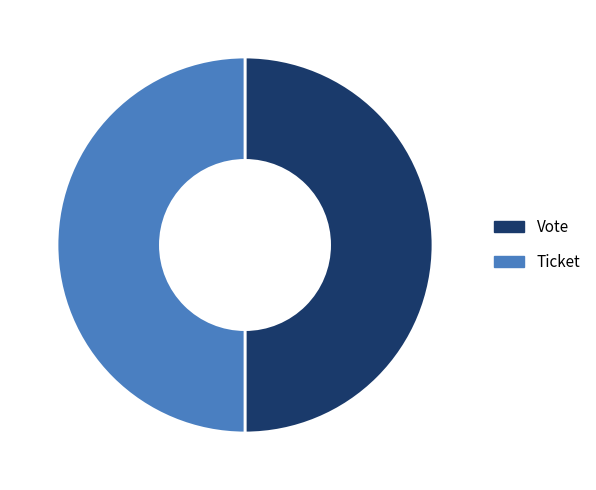

What is the ratio of the value at Vote to the value at Ticket?

1.0